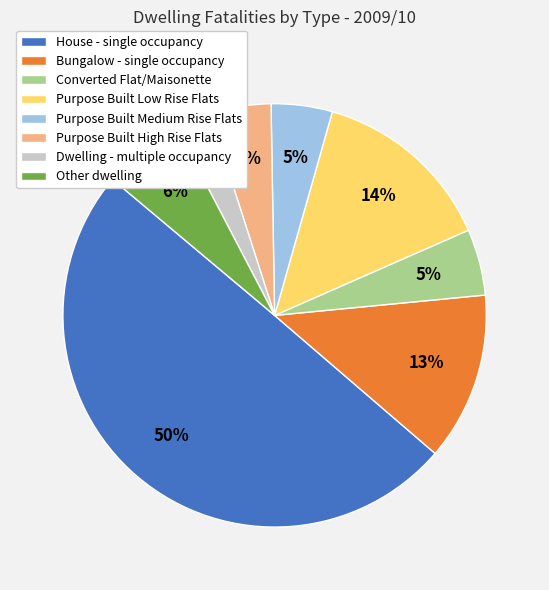

Is Purpose Built High Rise Flats the majority of the pie?

No